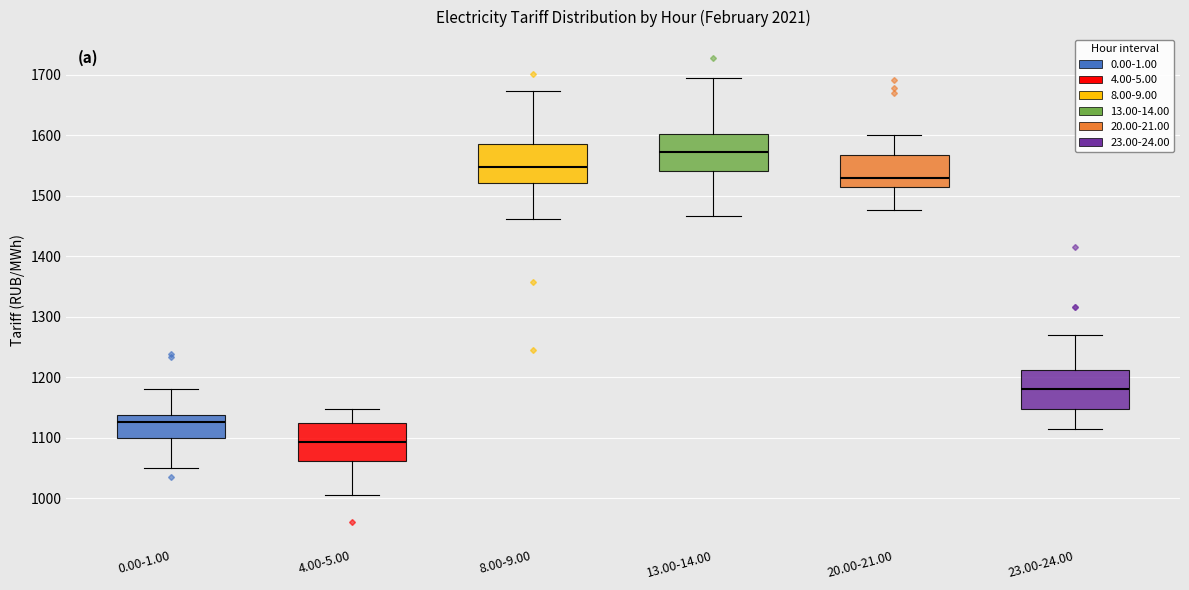

Reading left to right, transcribe this box plot: for each box, give where its median line is, the range the box spans, and where its two whiskers end, as read against the y-axis. The values are not printed on the chart, so give them approximately, as read against the axis.

0.00-1.00: median 1130, box 1100 to 1140, whiskers 1050 to 1180
4.00-5.00: median 1090, box 1060 to 1120, whiskers 1010 to 1150
8.00-9.00: median 1550, box 1520 to 1590, whiskers 1460 to 1670
13.00-14.00: median 1570, box 1540 to 1600, whiskers 1470 to 1700
20.00-21.00: median 1530, box 1510 to 1570, whiskers 1480 to 1600
23.00-24.00: median 1180, box 1150 to 1210, whiskers 1110 to 1270